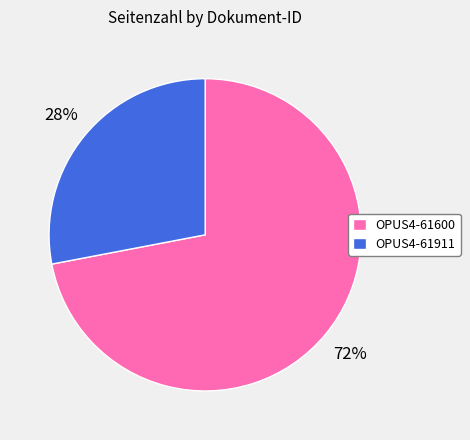

How many segments does this pie chart have?

2